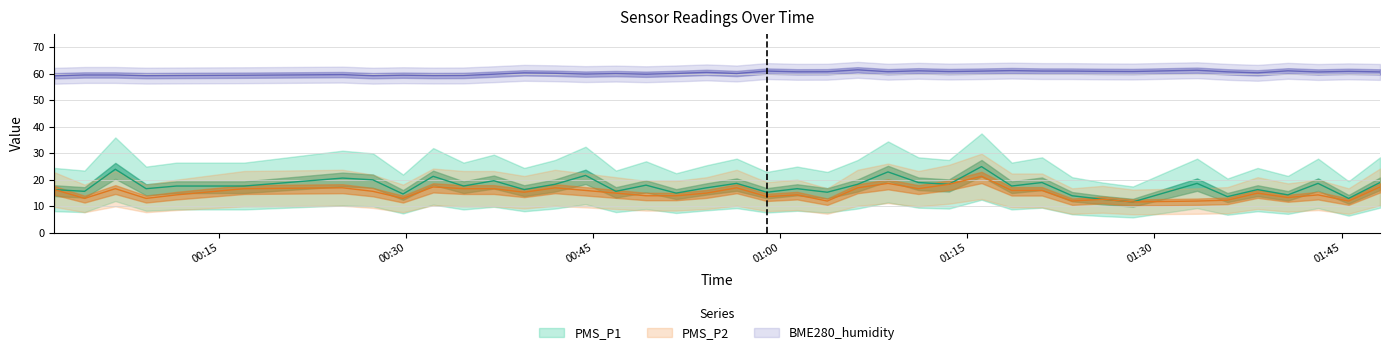

Rank the series at 2022/01/06 01:20:59 from lowest to highest value.

PMS_P2, PMS_P1, BME280_humidity